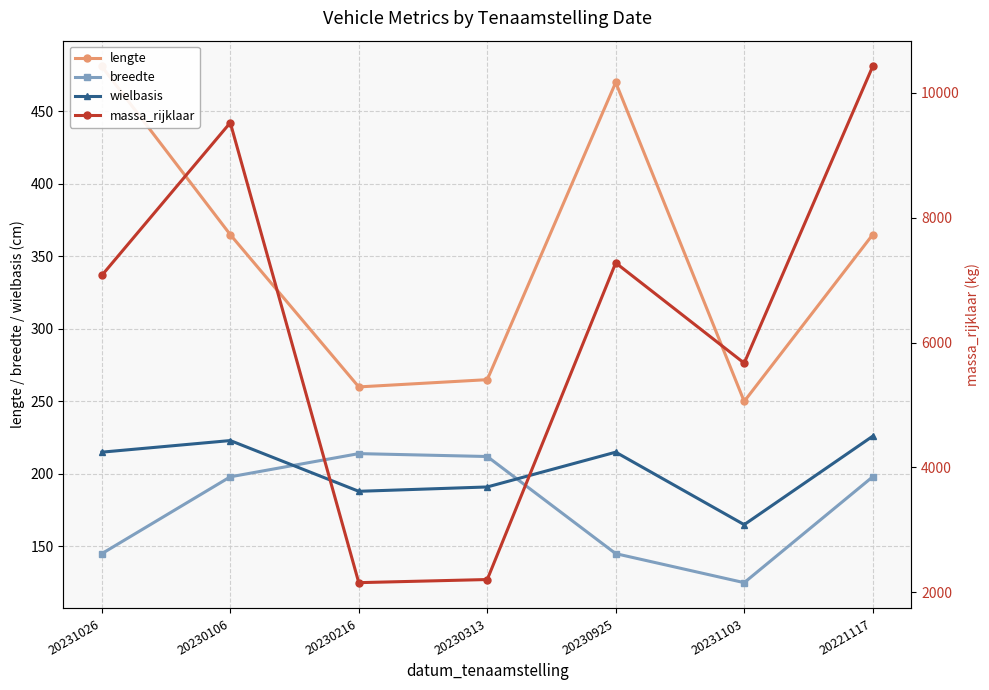

Rank the series by their maximum value, from lowest to highest.

breedte, wielbasis, lengte, massa_rijklaar